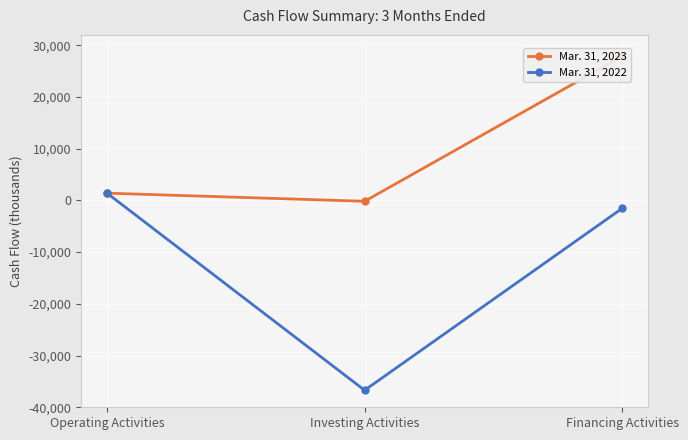

Reading left to right, transcribe all the data shown in this chart.

Mar. 31, 2023: Operating Activities=1399	Investing Activities=-171	Financing Activities=27878
Mar. 31, 2022: Operating Activities=1412	Investing Activities=-36710	Financing Activities=-1521